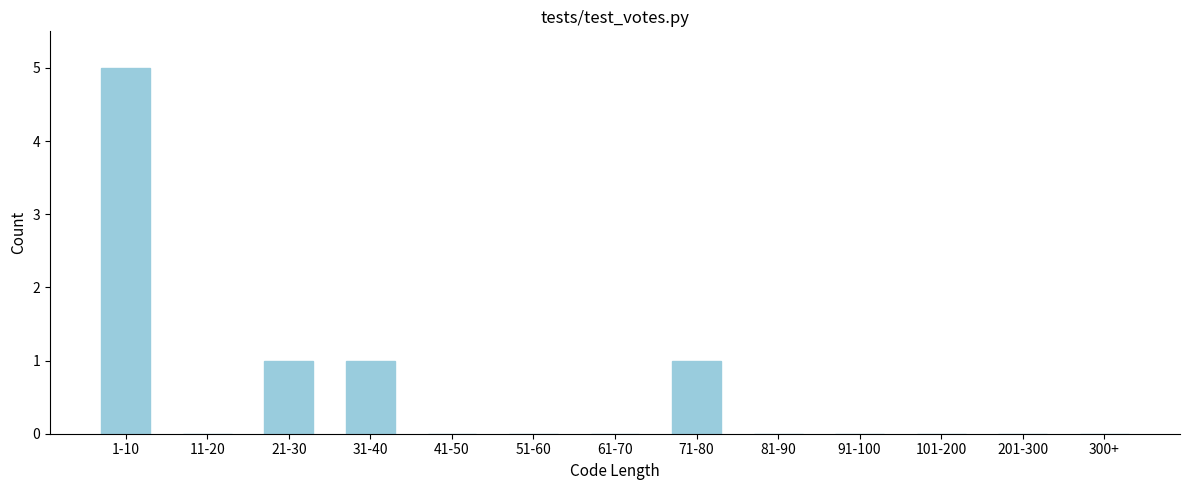

Reading right to left, what are all the values shown in this chart?

300+=0	201-300=0	101-200=0	91-100=0	81-90=0	71-80=1	61-70=0	51-60=0	41-50=0	31-40=1	21-30=1	11-20=0	1-10=5